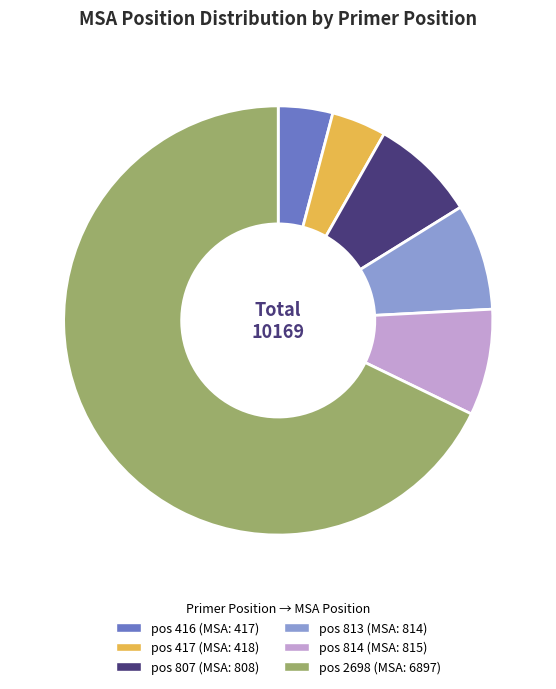

Is there any slice that represents more than half of the pie?

Yes